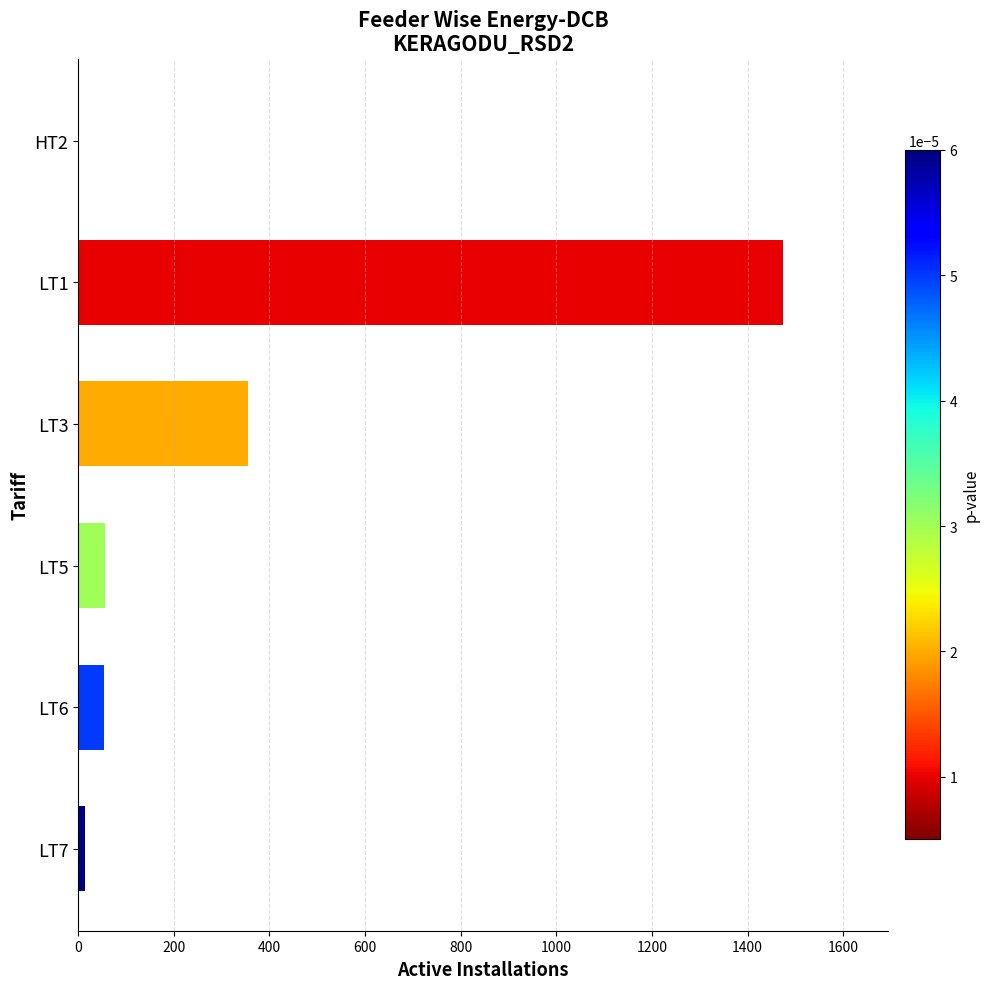

Which has a higher value, LT5 or LT3?

LT3